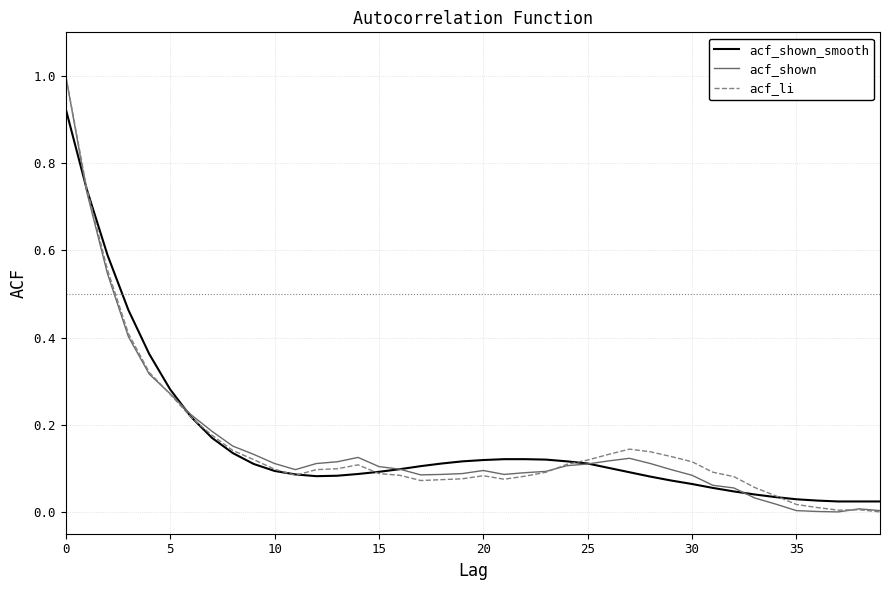

How many times do acf_li and acf_shown cross each other?

3